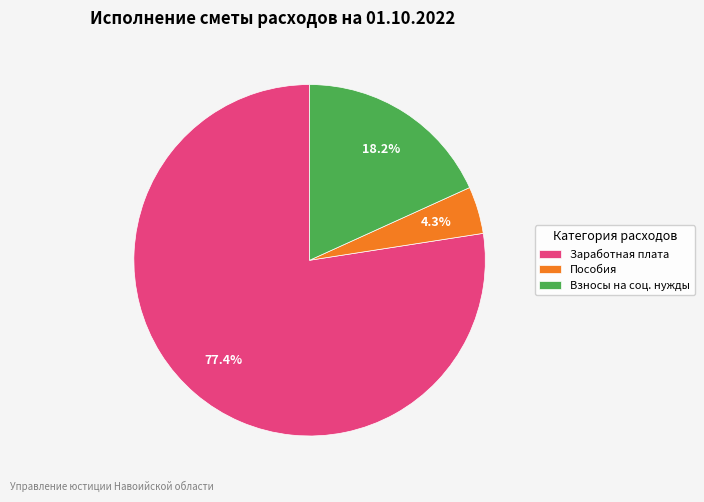

Approximately how many times larger is the value at Пособия compared to Заработная плата?

0.1